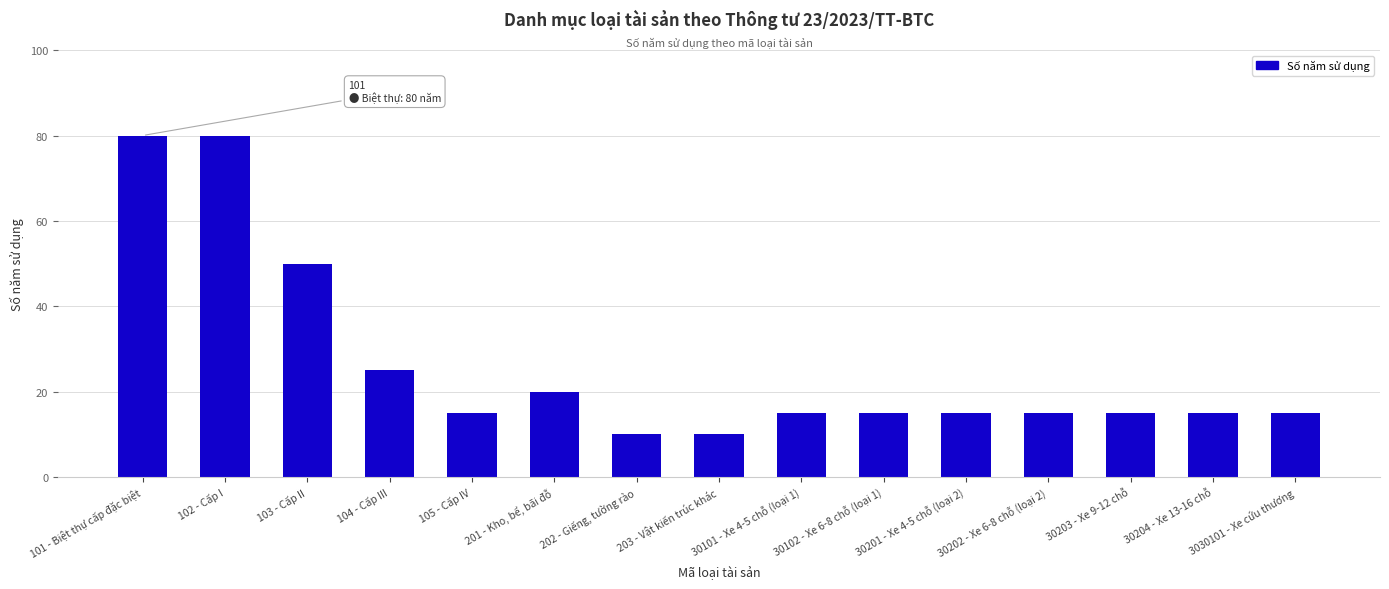

The value at 101 - Biệt thự cấp đặc biệt is 80. True or false?

True